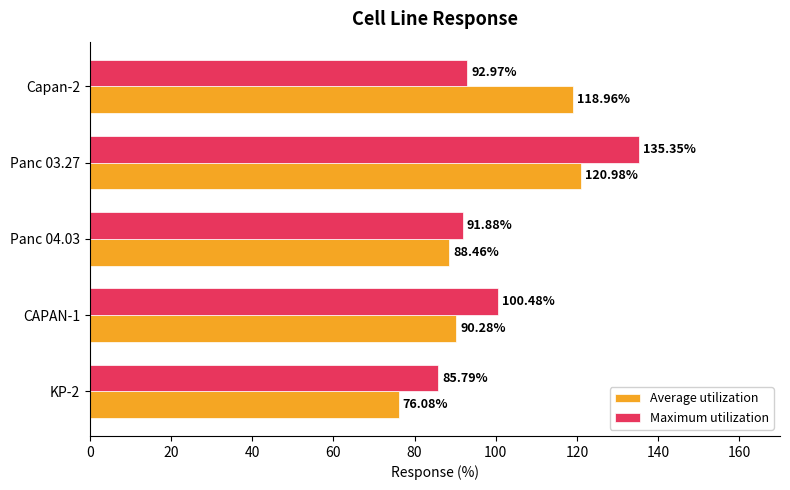

List the series in order of their peak value, highest first.

Maximum utilization, Average utilization